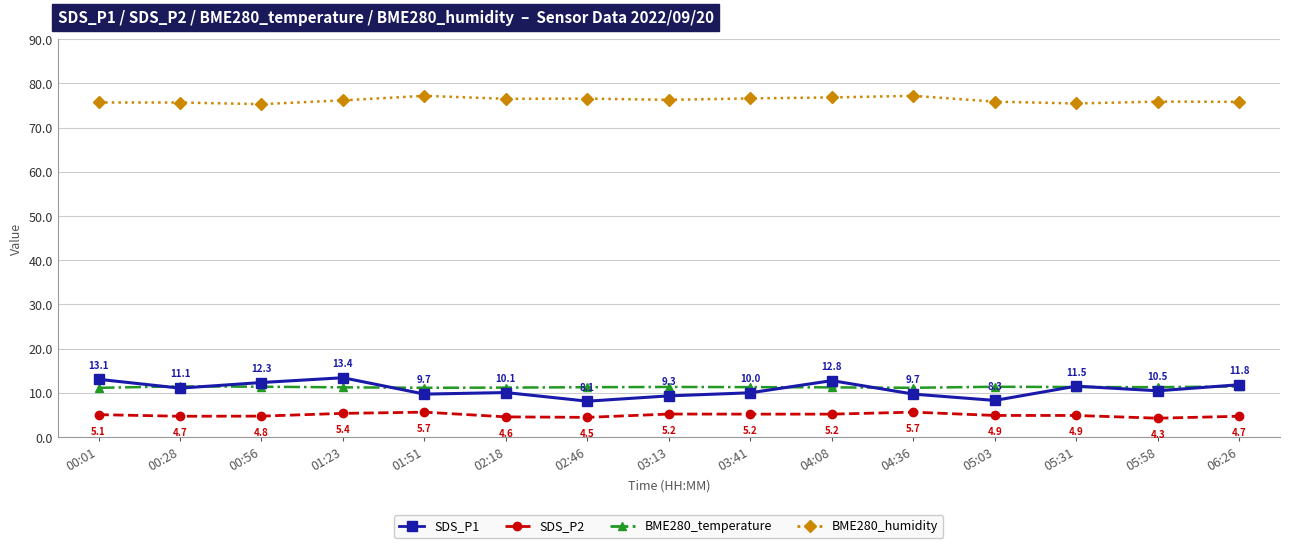

At 05:58, list the series in order from largest to smallest.

BME280_humidity, BME280_temperature, SDS_P1, SDS_P2